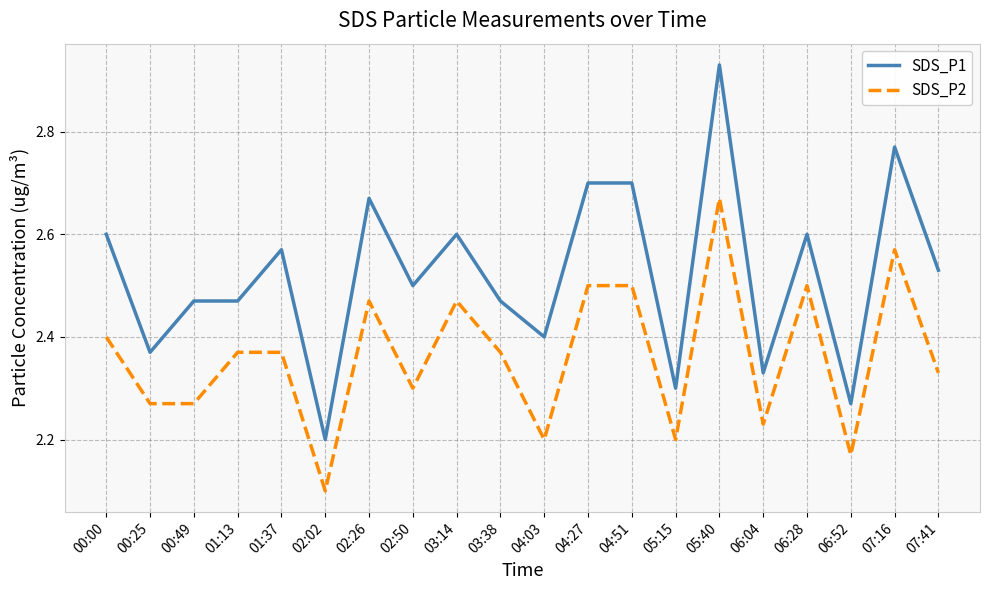

The SDS_P1 series shows 2.5 at 01:13. True or false?

True